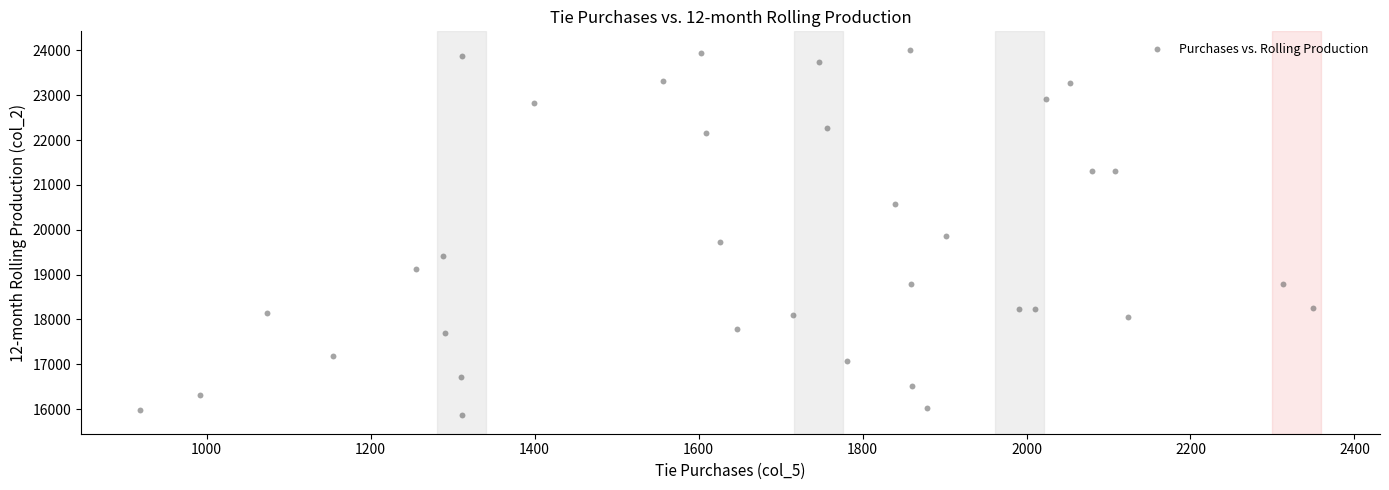

What is the range of Y values (max minus min)?

8159.4